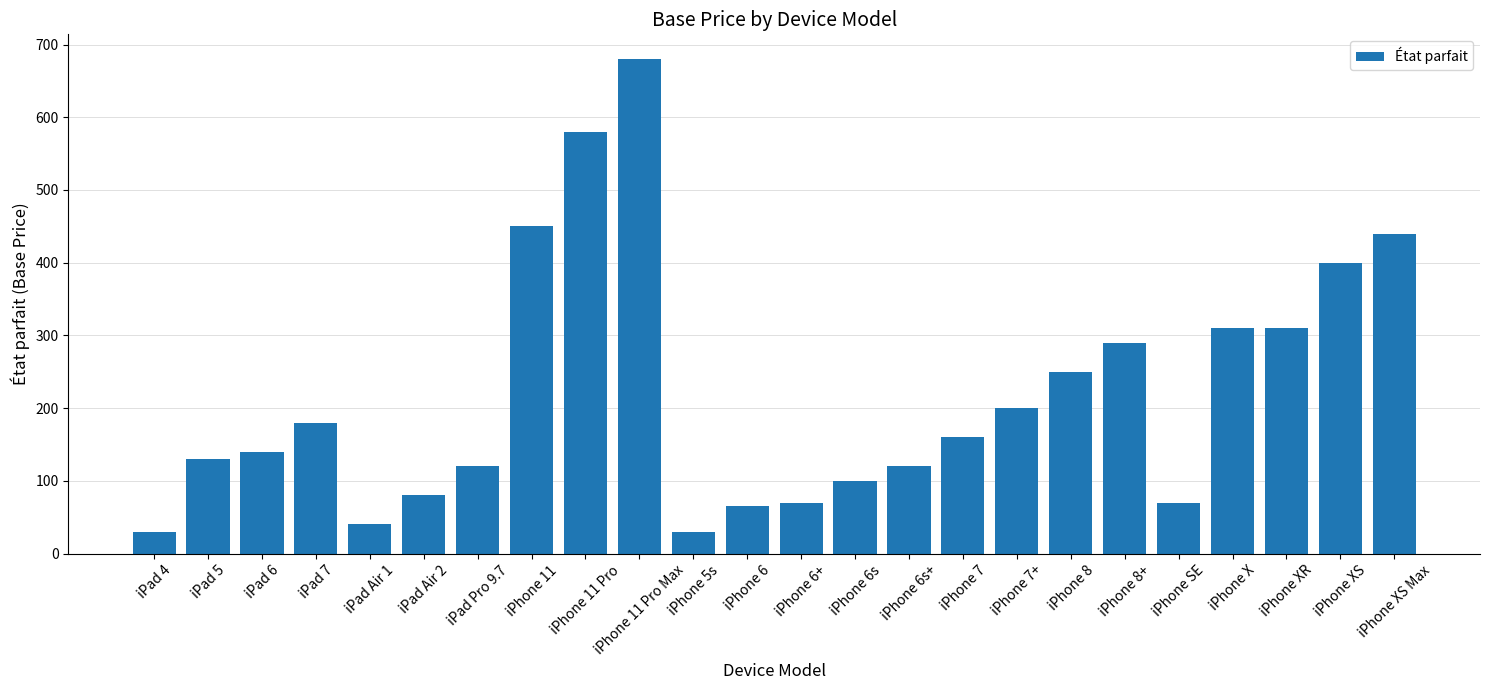

How many values are below 160?

12